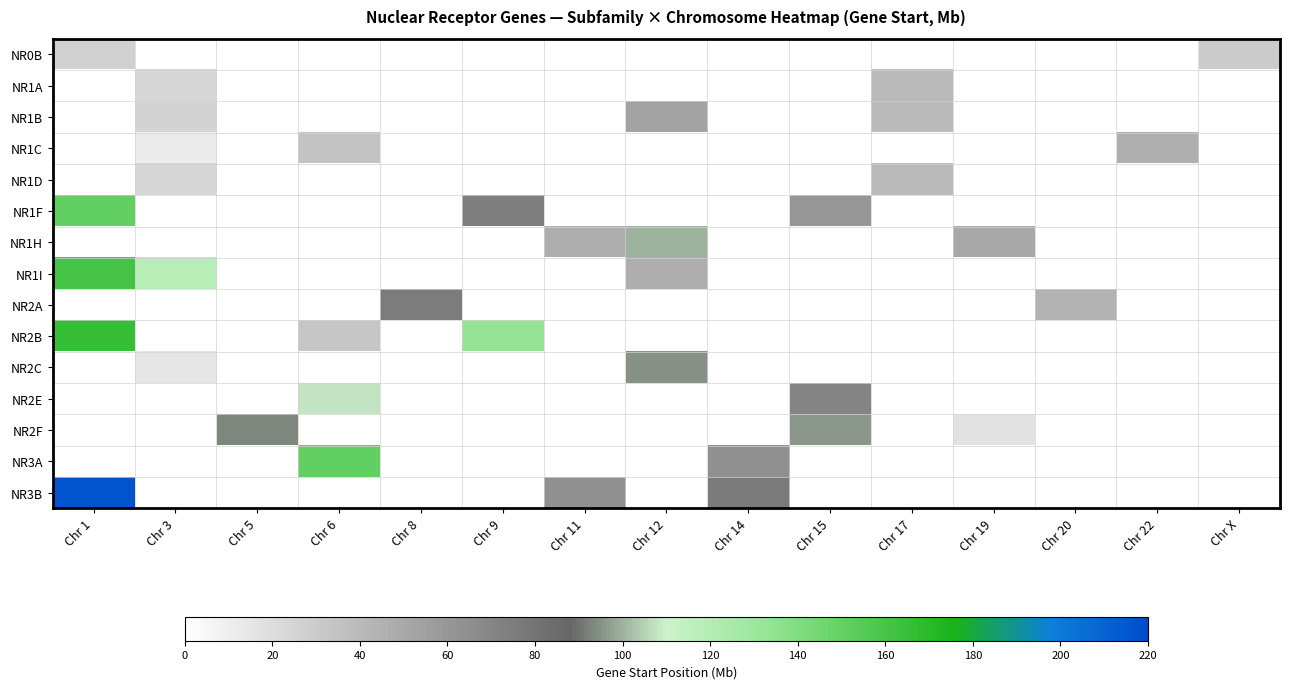

Reading left to right, what are all the values shown in this chart?

NR0B: Chr 1=27	Chr 3=0	Chr 5=0	Chr 6=0	Chr 8=0	Chr 9=0	Chr 11=0	Chr 12=0	Chr 14=0	Chr 15=0	Chr 17=0	Chr 19=0	Chr 20=0	Chr 22=0	Chr X=30
NR1A: Chr 1=0	Chr 3=24	Chr 5=0	Chr 6=0	Chr 8=0	Chr 9=0	Chr 11=0	Chr 12=0	Chr 14=0	Chr 15=0	Chr 17=40	Chr 19=0	Chr 20=0	Chr 22=0	Chr X=0
NR1B: Chr 1=0	Chr 3=25	Chr 5=0	Chr 6=0	Chr 8=0	Chr 9=0	Chr 11=0	Chr 12=53	Chr 14=0	Chr 15=0	Chr 17=40	Chr 19=0	Chr 20=0	Chr 22=0	Chr X=0
NR1C: Chr 1=0	Chr 3=12	Chr 5=0	Chr 6=35	Chr 8=0	Chr 9=0	Chr 11=0	Chr 12=0	Chr 14=0	Chr 15=0	Chr 17=0	Chr 19=0	Chr 20=0	Chr 22=46	Chr X=0
NR1D: Chr 1=0	Chr 3=24	Chr 5=0	Chr 6=0	Chr 8=0	Chr 9=0	Chr 11=0	Chr 12=0	Chr 14=0	Chr 15=0	Chr 17=40	Chr 19=0	Chr 20=0	Chr 22=0	Chr X=0
NR1F: Chr 1=151	Chr 3=0	Chr 5=0	Chr 6=0	Chr 8=0	Chr 9=74	Chr 11=0	Chr 12=0	Chr 14=0	Chr 15=60	Chr 17=0	Chr 19=0	Chr 20=0	Chr 22=0	Chr X=0
NR1H: Chr 1=0	Chr 3=0	Chr 5=0	Chr 6=0	Chr 8=0	Chr 9=0	Chr 11=47	Chr 12=100	Chr 14=0	Chr 15=0	Chr 17=0	Chr 19=50	Chr 20=0	Chr 22=0	Chr X=0
NR1I: Chr 1=161	Chr 3=119	Chr 5=0	Chr 6=0	Chr 8=0	Chr 9=0	Chr 11=0	Chr 12=47	Chr 14=0	Chr 15=0	Chr 17=0	Chr 19=0	Chr 20=0	Chr 22=0	Chr X=0
NR2A: Chr 1=0	Chr 3=0	Chr 5=0	Chr 6=0	Chr 8=75	Chr 9=0	Chr 11=0	Chr 12=0	Chr 14=0	Chr 15=0	Chr 17=0	Chr 19=0	Chr 20=44	Chr 22=0	Chr X=0
NR2B: Chr 1=165	Chr 3=0	Chr 5=0	Chr 6=33	Chr 8=0	Chr 9=134	Chr 11=0	Chr 12=0	Chr 14=0	Chr 15=0	Chr 17=0	Chr 19=0	Chr 20=0	Chr 22=0	Chr X=0
NR2C: Chr 1=0	Chr 3=15	Chr 5=0	Chr 6=0	Chr 8=0	Chr 9=0	Chr 11=0	Chr 12=95	Chr 14=0	Chr 15=0	Chr 17=0	Chr 19=0	Chr 20=0	Chr 22=0	Chr X=0
NR2E: Chr 1=0	Chr 3=0	Chr 5=0	Chr 6=108	Chr 8=0	Chr 9=0	Chr 11=0	Chr 12=0	Chr 14=0	Chr 15=71	Chr 17=0	Chr 19=0	Chr 20=0	Chr 22=0	Chr X=0
NR2F: Chr 1=0	Chr 3=0	Chr 5=93	Chr 6=0	Chr 8=0	Chr 9=0	Chr 11=0	Chr 12=0	Chr 14=0	Chr 15=96	Chr 17=0	Chr 19=17	Chr 20=0	Chr 22=0	Chr X=0
NR3A: Chr 1=0	Chr 3=0	Chr 5=0	Chr 6=151	Chr 8=0	Chr 9=0	Chr 11=0	Chr 12=0	Chr 14=64	Chr 15=0	Chr 17=0	Chr 19=0	Chr 20=0	Chr 22=0	Chr X=0
NR3B: Chr 1=216	Chr 3=0	Chr 5=0	Chr 6=0	Chr 8=0	Chr 9=0	Chr 11=64	Chr 12=0	Chr 14=76	Chr 15=0	Chr 17=0	Chr 19=0	Chr 20=0	Chr 22=0	Chr X=0